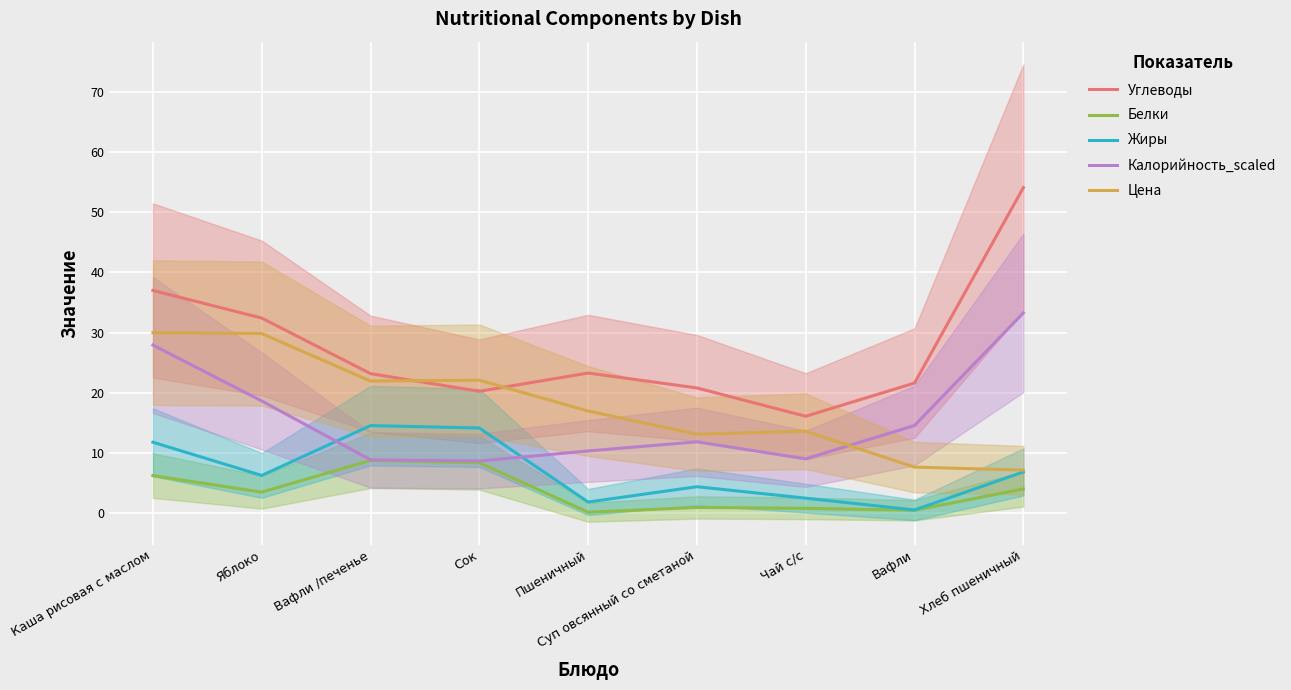

How many lines are shown in the chart?

5